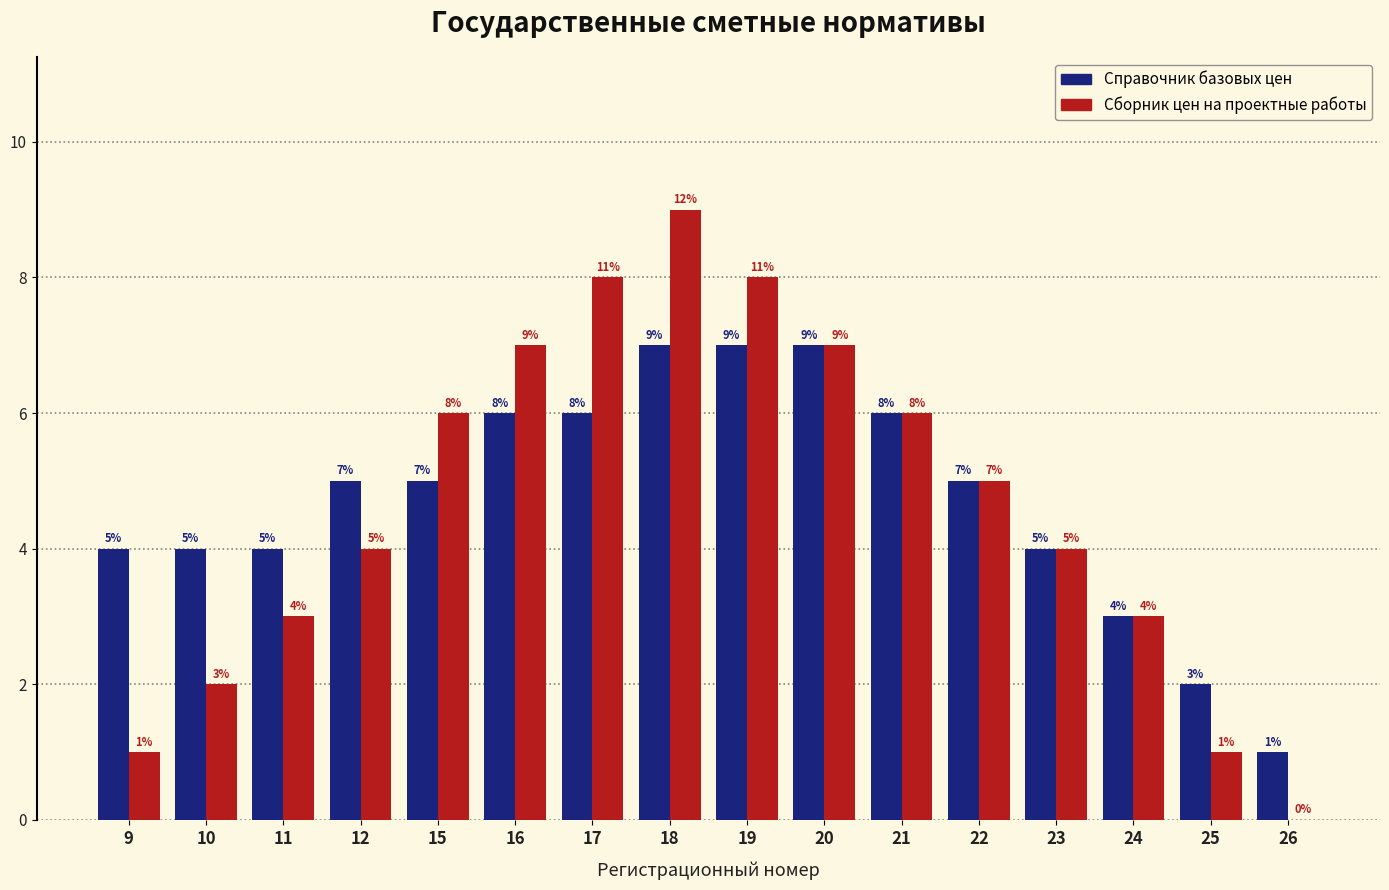

Reading left to right, extract all data points from this chart.

Справочник базовых цен: 9=4	10=4	11=4	12=5	15=5	16=6	17=6	18=7	19=7	20=7	21=6	22=5	23=4	24=3	25=2	26=1
Сборник цен на проектные работы: 9=1	10=2	11=3	12=4	15=6	16=7	17=8	18=9	19=8	20=7	21=6	22=5	23=4	24=3	25=1	26=0